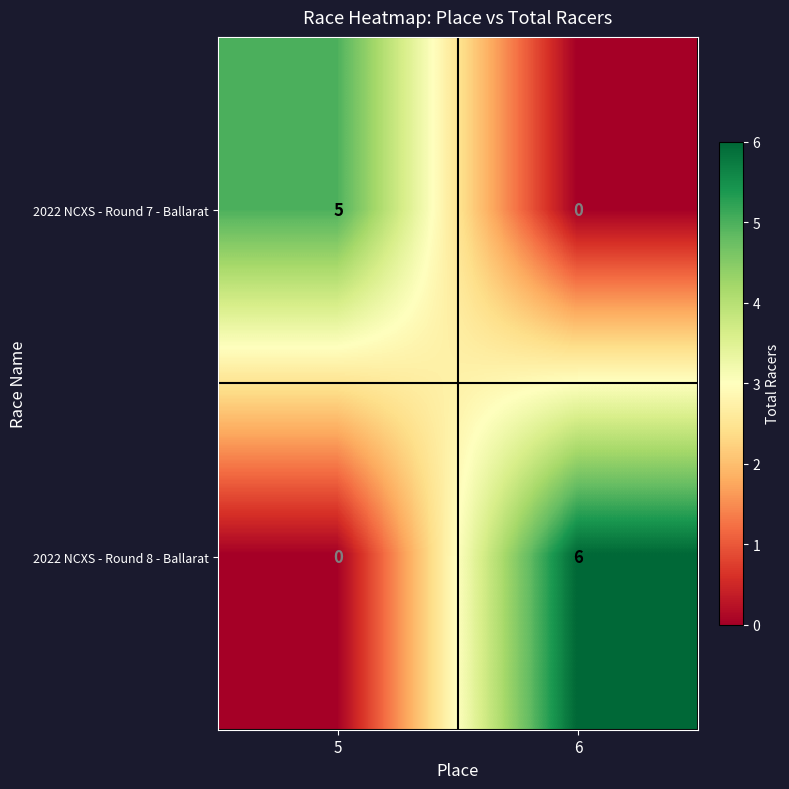

At which label is 2022 NCXS - Round 8 - Ballarat closest to 3?

5